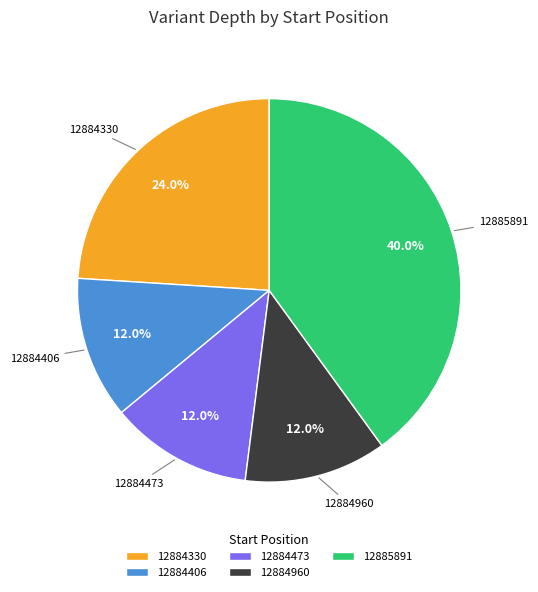

What percentage is the 12884473 slice, to the nearest percent?

12%